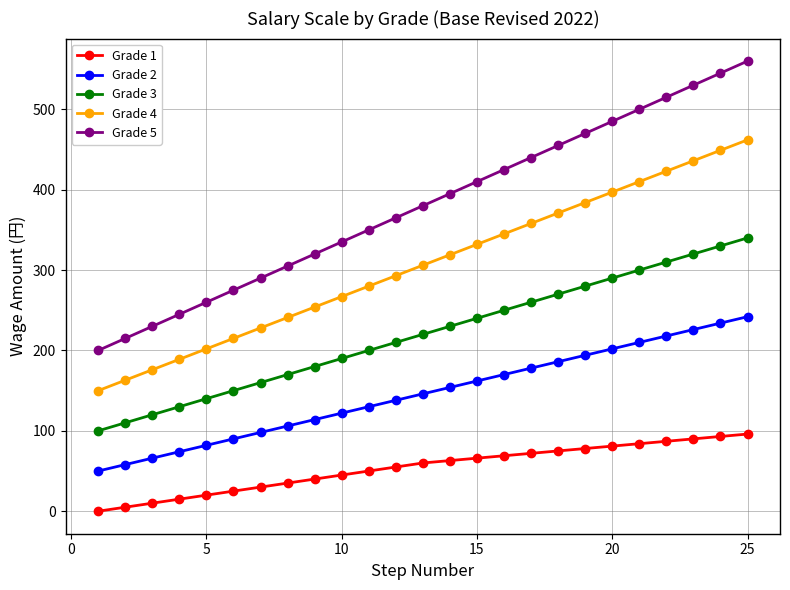

How many lines are shown in the chart?

5